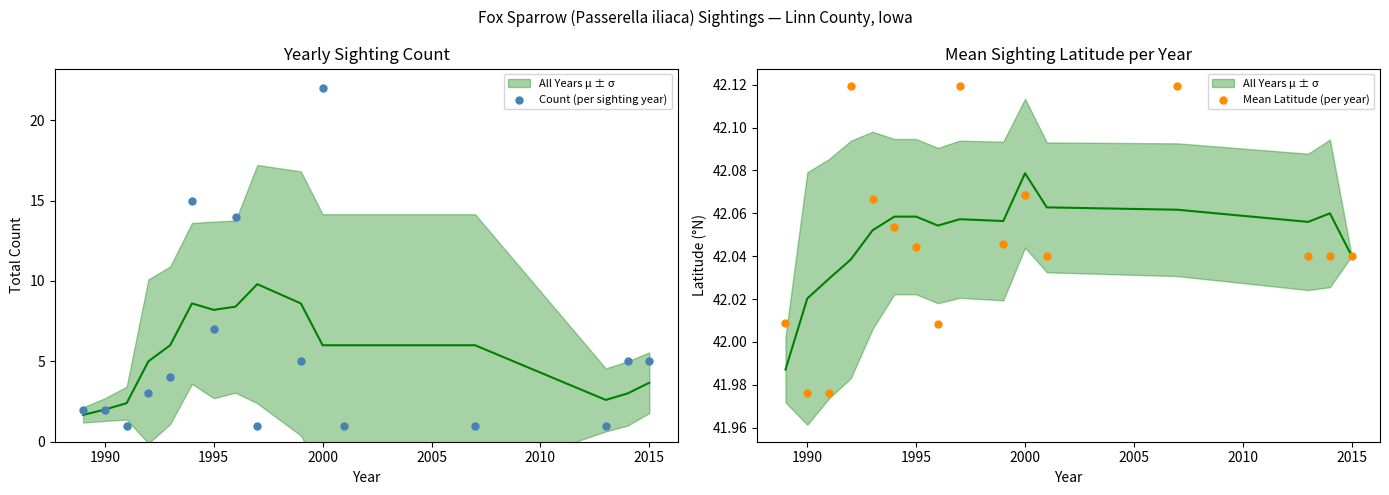

At how many categories does at least one series exceed 40?

16